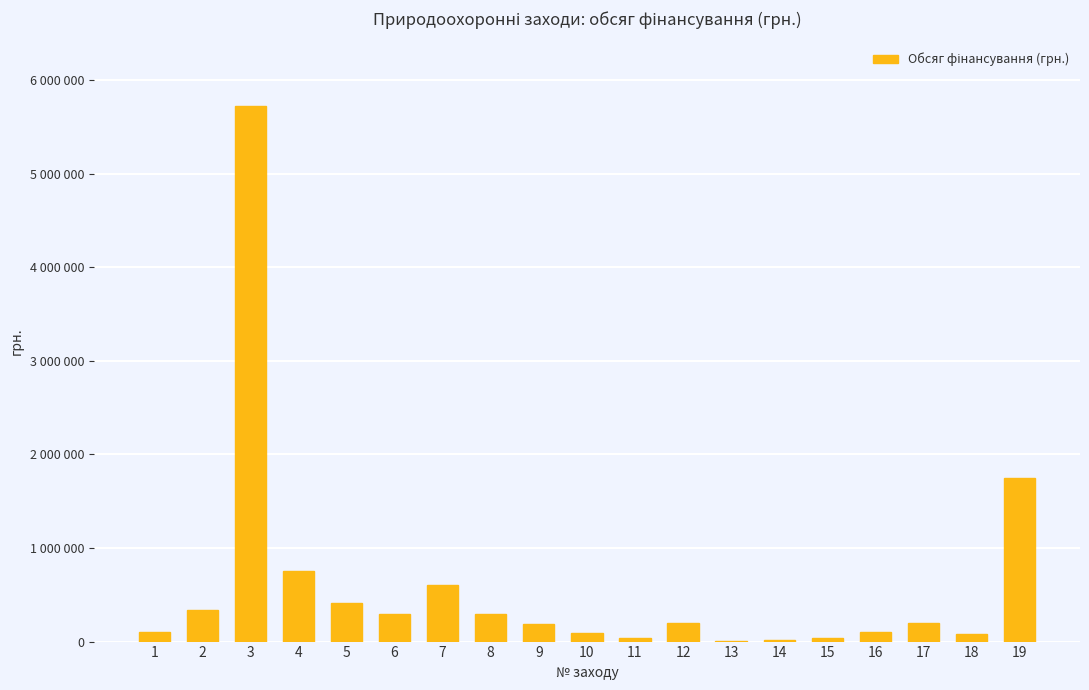

At which label does the data first exceed 200000?

2